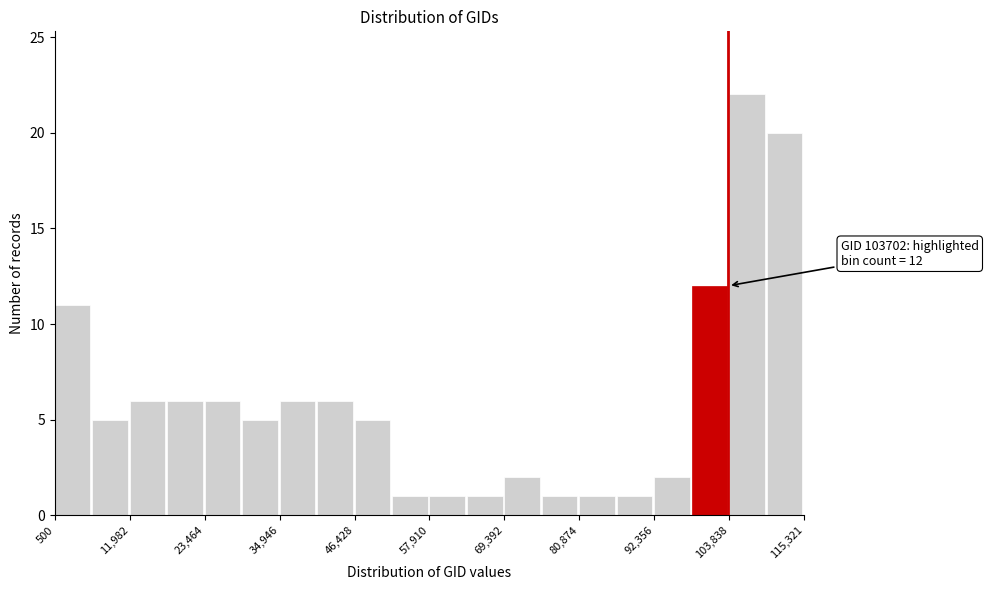

Around what value on the x-axis is the tallest bar? Give the approximate position of its centre, as read against the axis.

106000